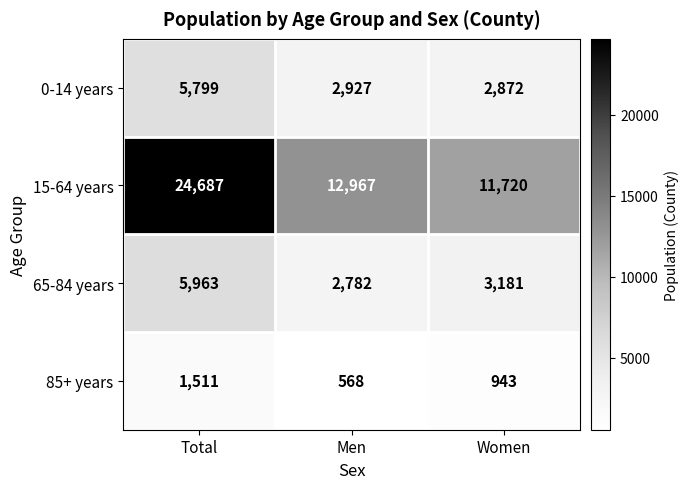

Is it true that 65-84 years equals 5222 at Women?

False